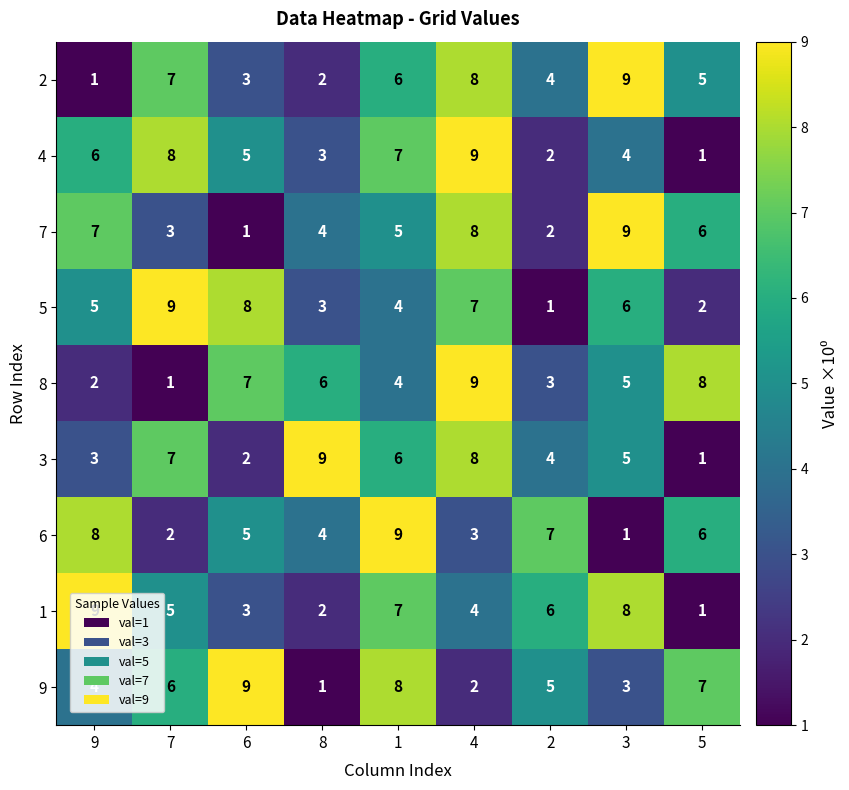

Rank the series at 9 from highest to lowest value.

1, 6, 7, 4, 5, 9, 3, 8, 2